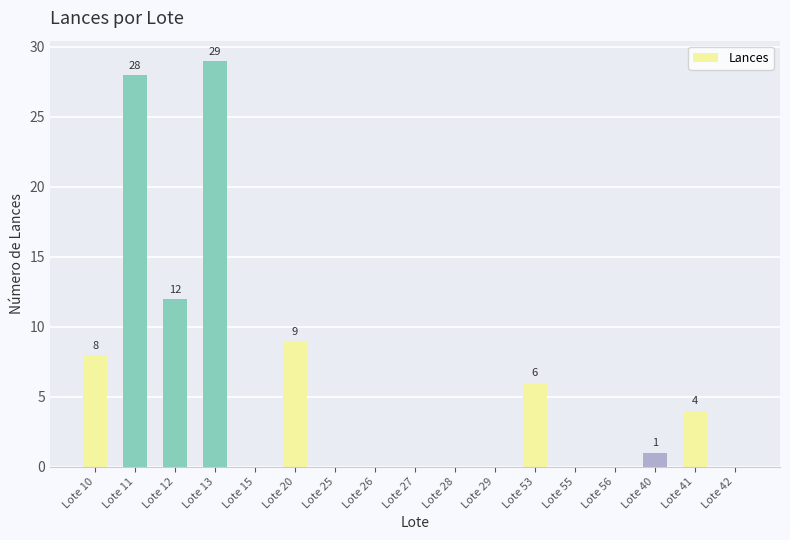

Is it true that the value at Lote 53 is 3?

False